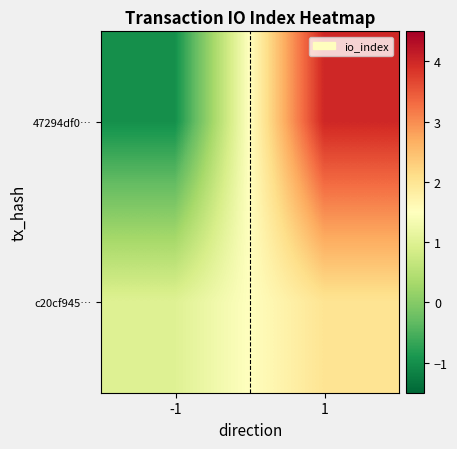

At which category does the chart reach its peak across all series?

1